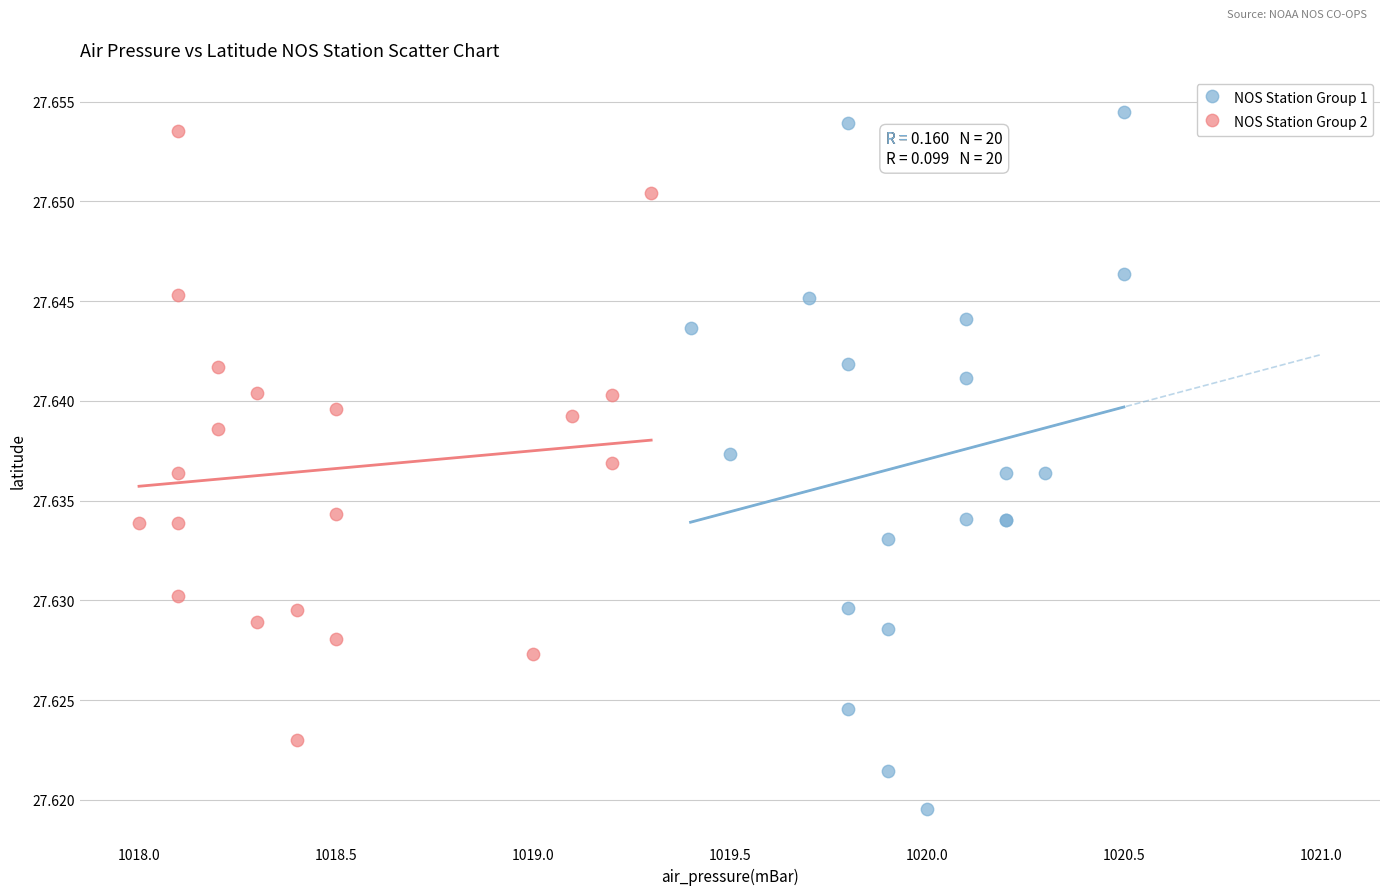

Which series has the widest spread of Y values?

NOS Station Group 1